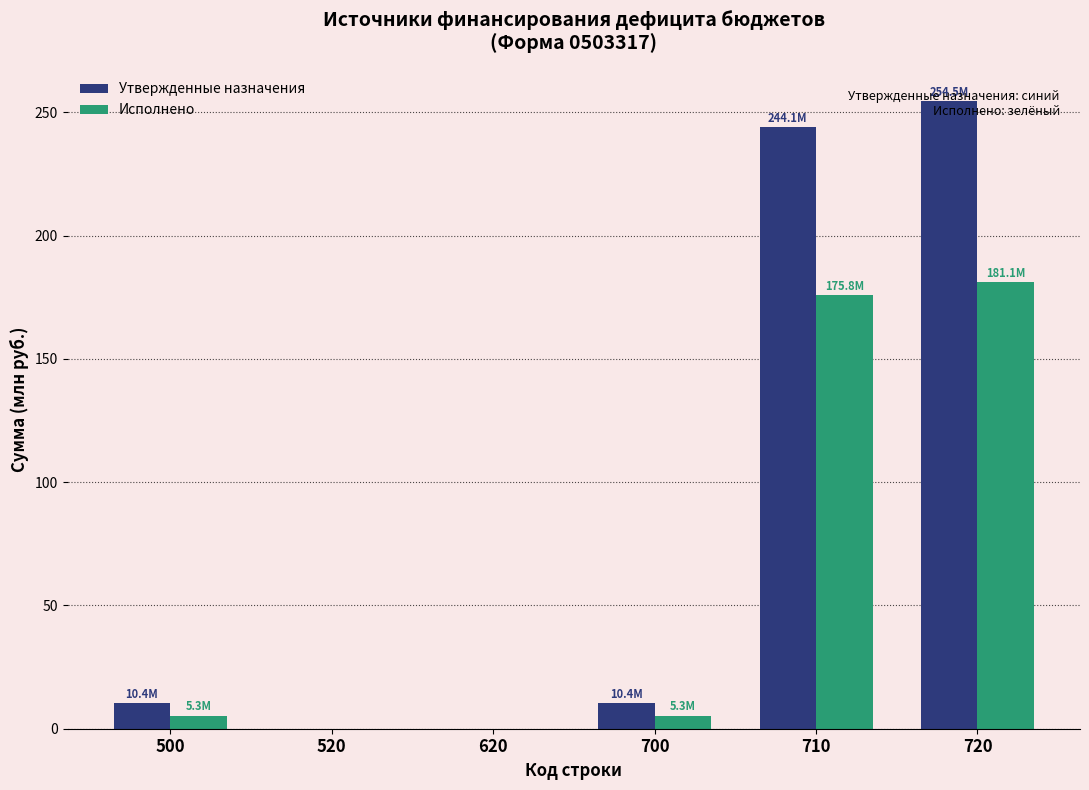

What is the maximum value shown in the chart?

254.5